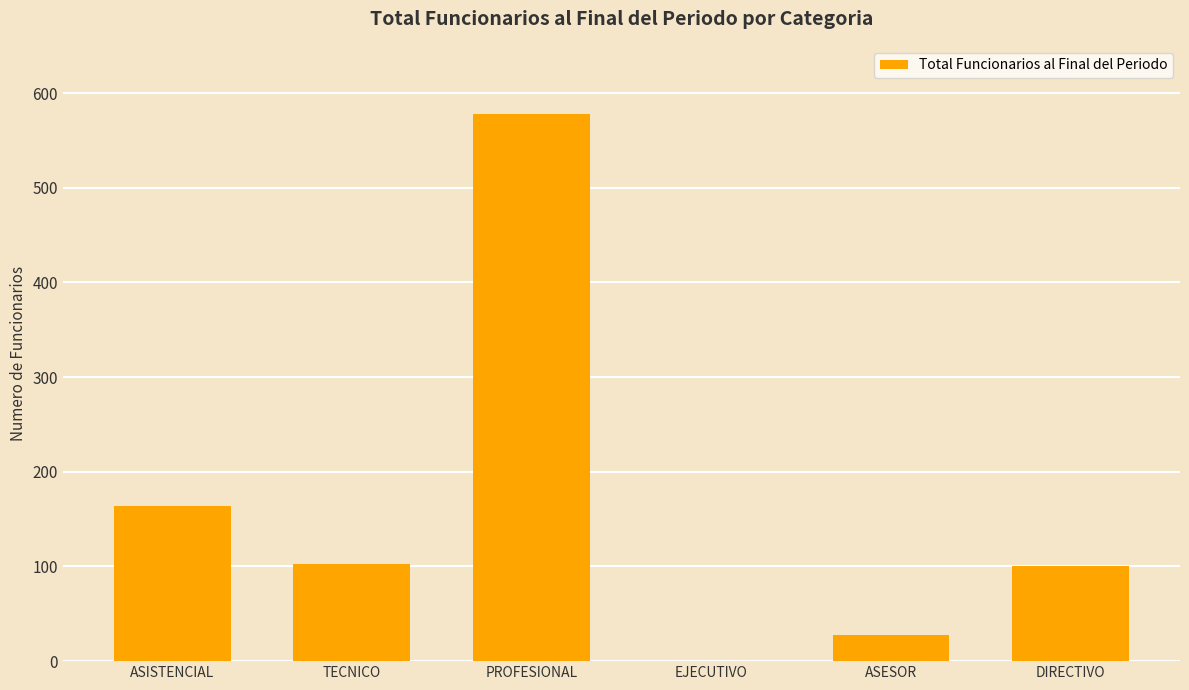

Which label corresponds to the largest value in the chart?

PROFESIONAL